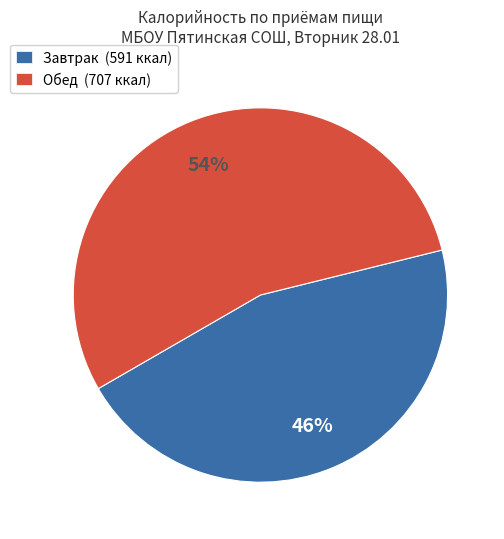

Do Обед (707 ккал) and Завтрак (591 ккал) together represent more than half of the pie?

Yes